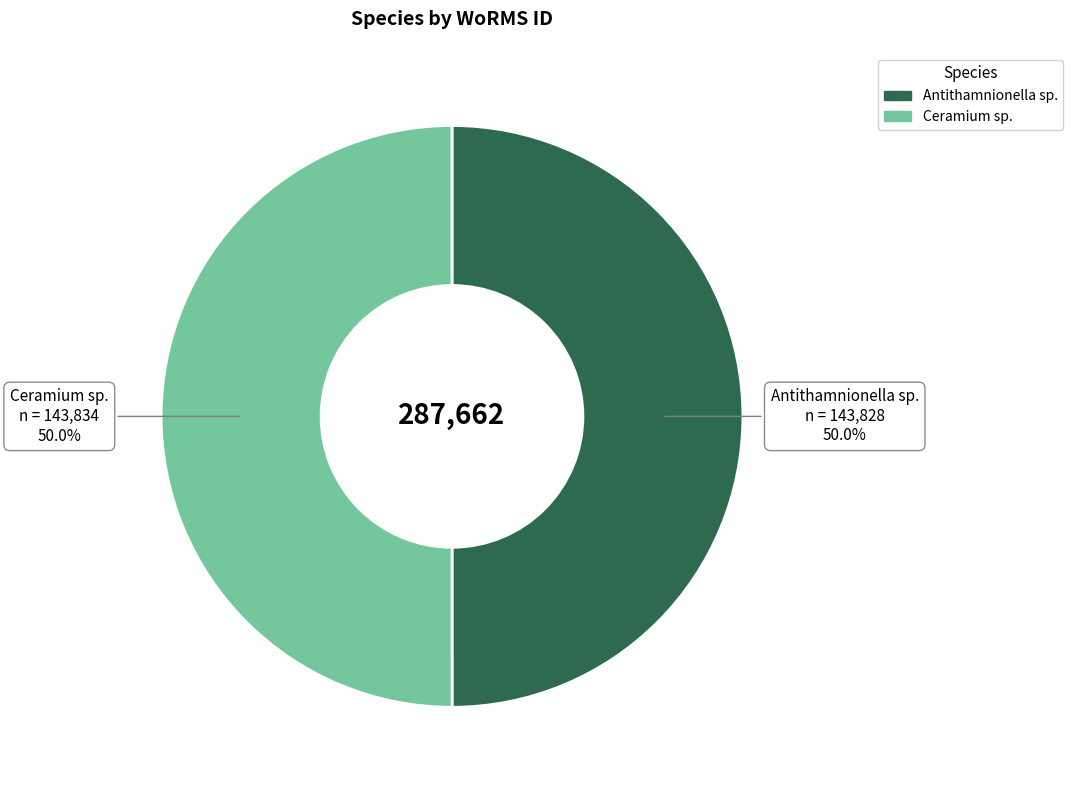

What is the ratio of the value at Antithamnionella sp. to the value at Ceramium sp.?

1.0